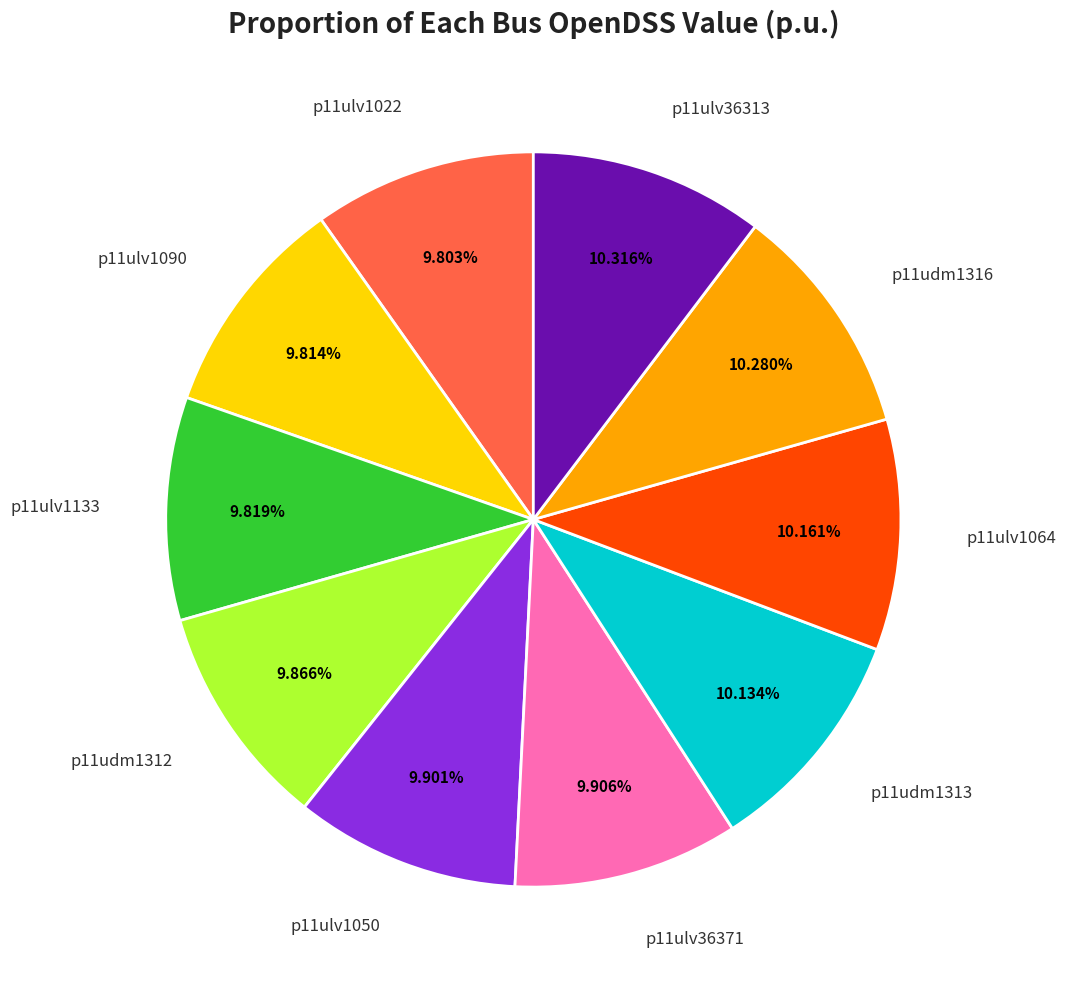

To the nearest percent, what percentage of the pie is p11ulv1064?

10%